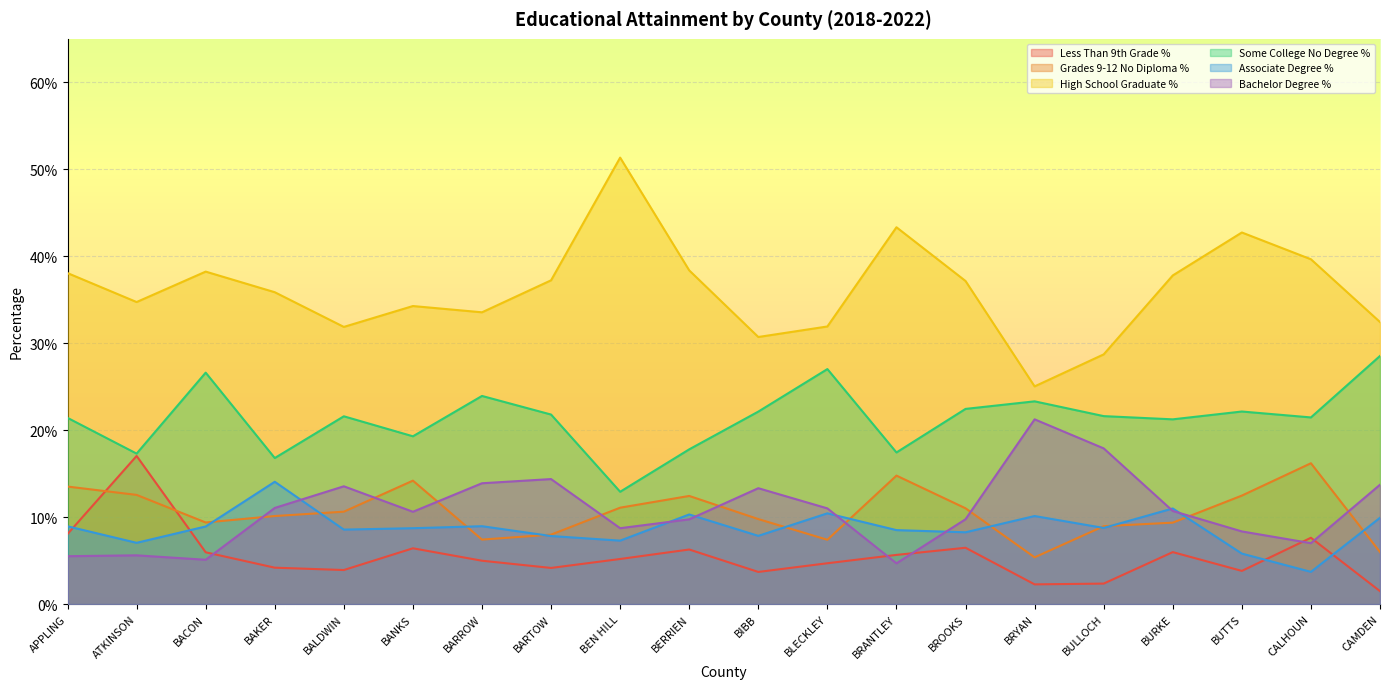

The Grades 9-12 No Diploma % series shows 0.1 at ATKINSON. True or false?

False